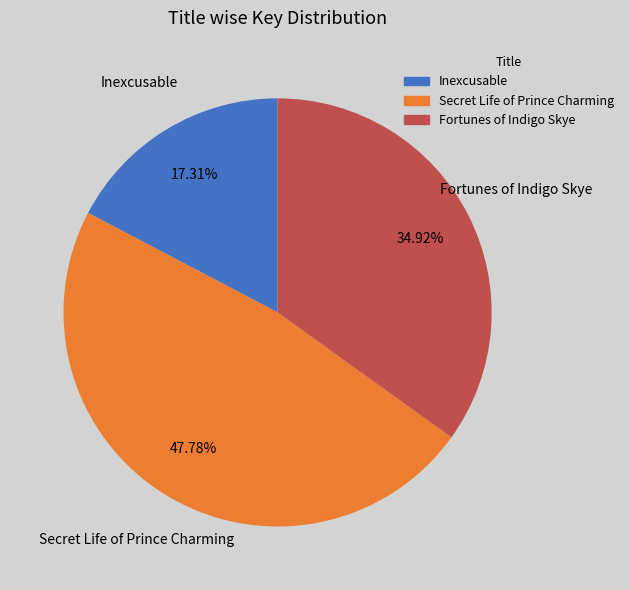

Rank the categories by value from lowest to highest.

Inexcusable, Fortunes of Indigo Skye, Secret Life of Prince Charming